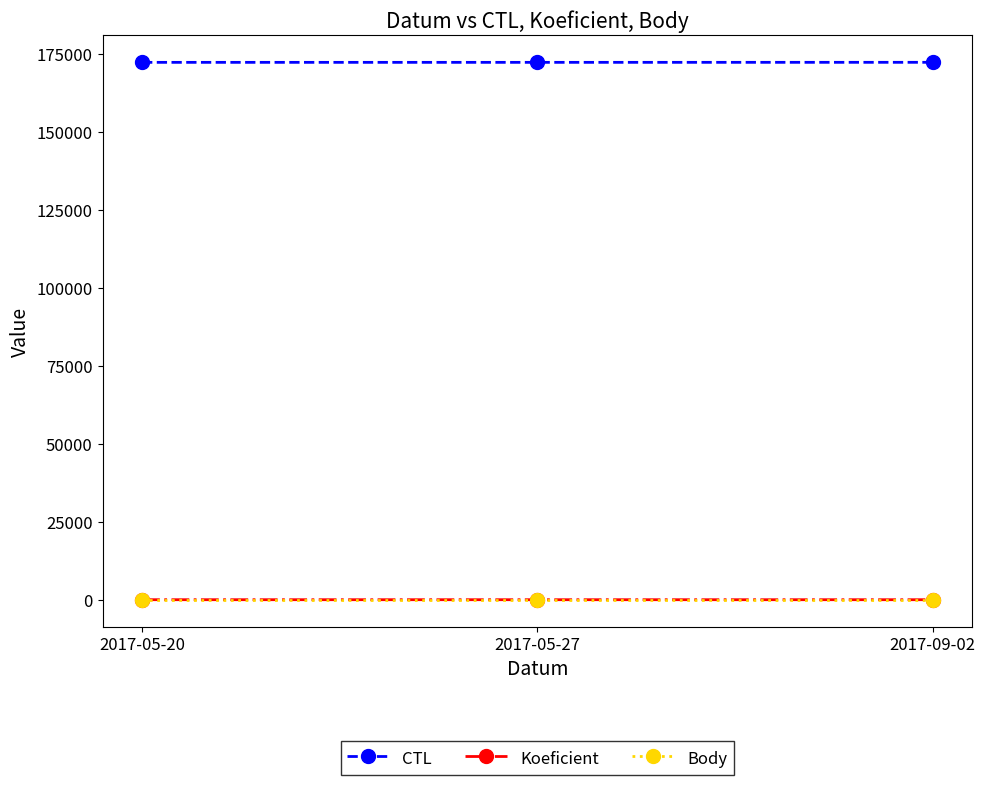

What is the difference between the highest and lowest values at 2017-05-27?

172403